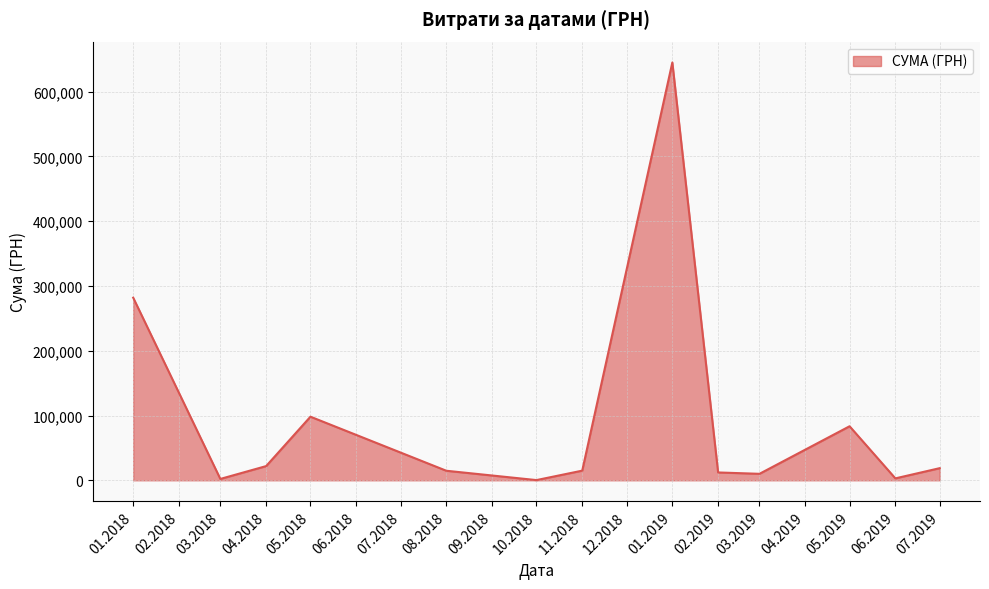

Is it true that the value at 01.2019 is 129904.1?

False